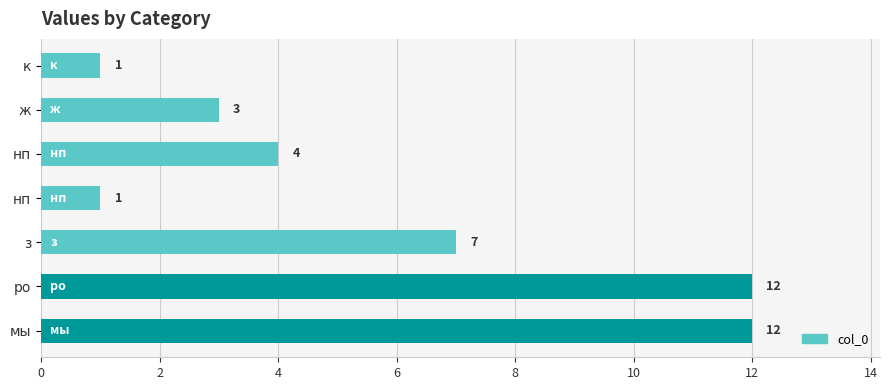

How many bars are there in total?

7